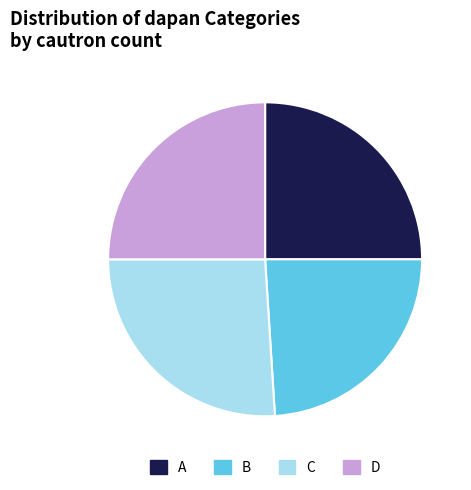

Count the number of slices in the pie.

4